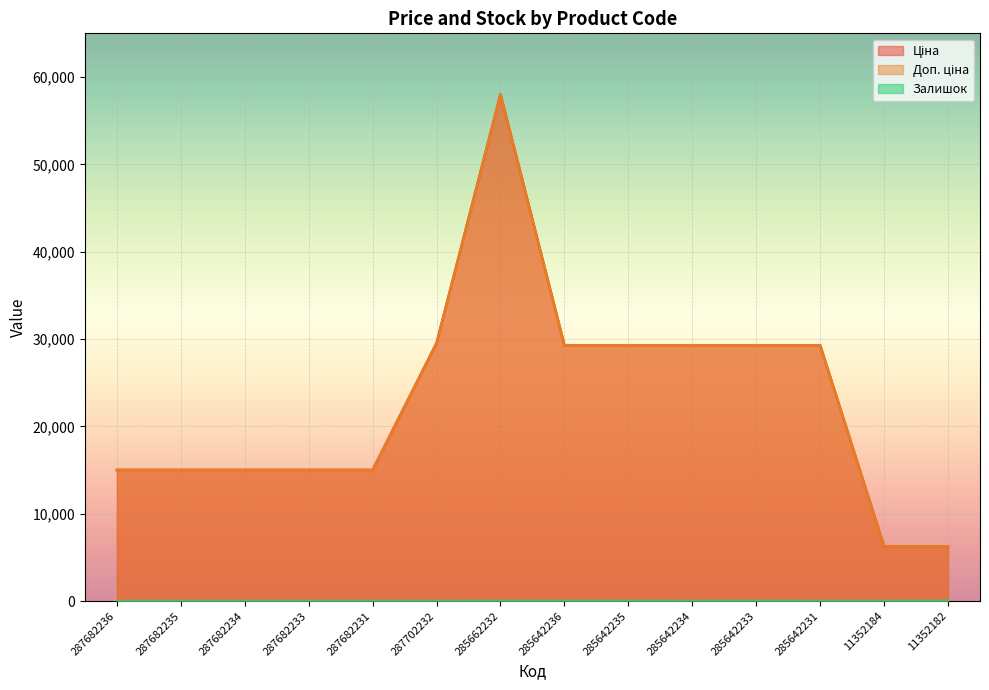

The Доп. ціна series shows 15600.9 at 285662232. True or false?

False